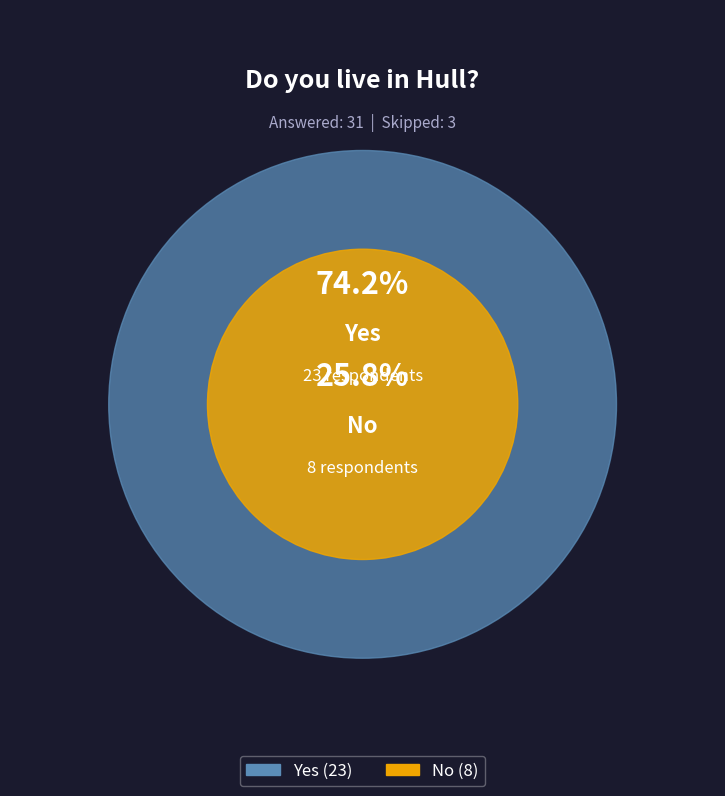

Which slice is the largest?

Yes